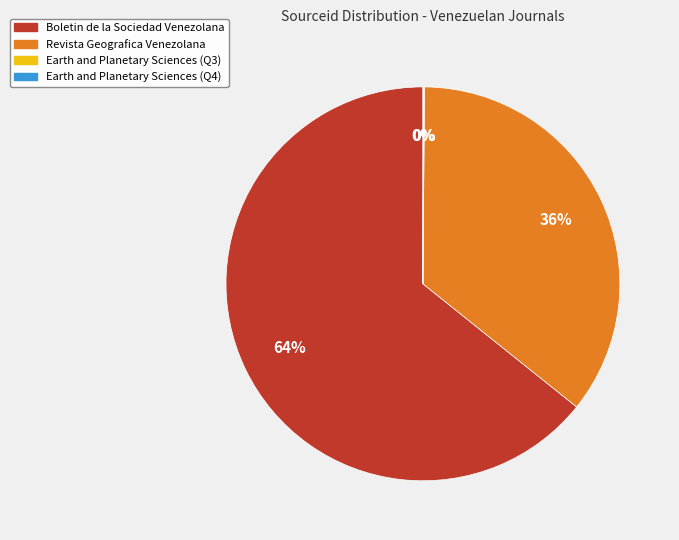

Which category has the biggest portion of the pie?

Boletin de la Sociedad Venezolana